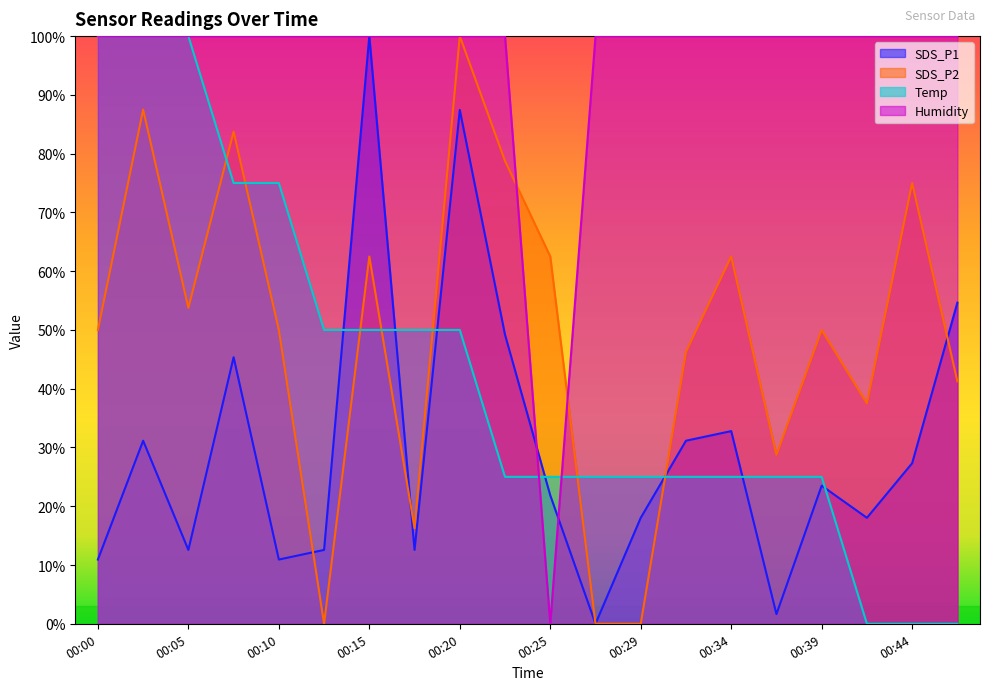

Which series ends up on top after the final intersection of Temp and SDS_P1?

SDS_P1